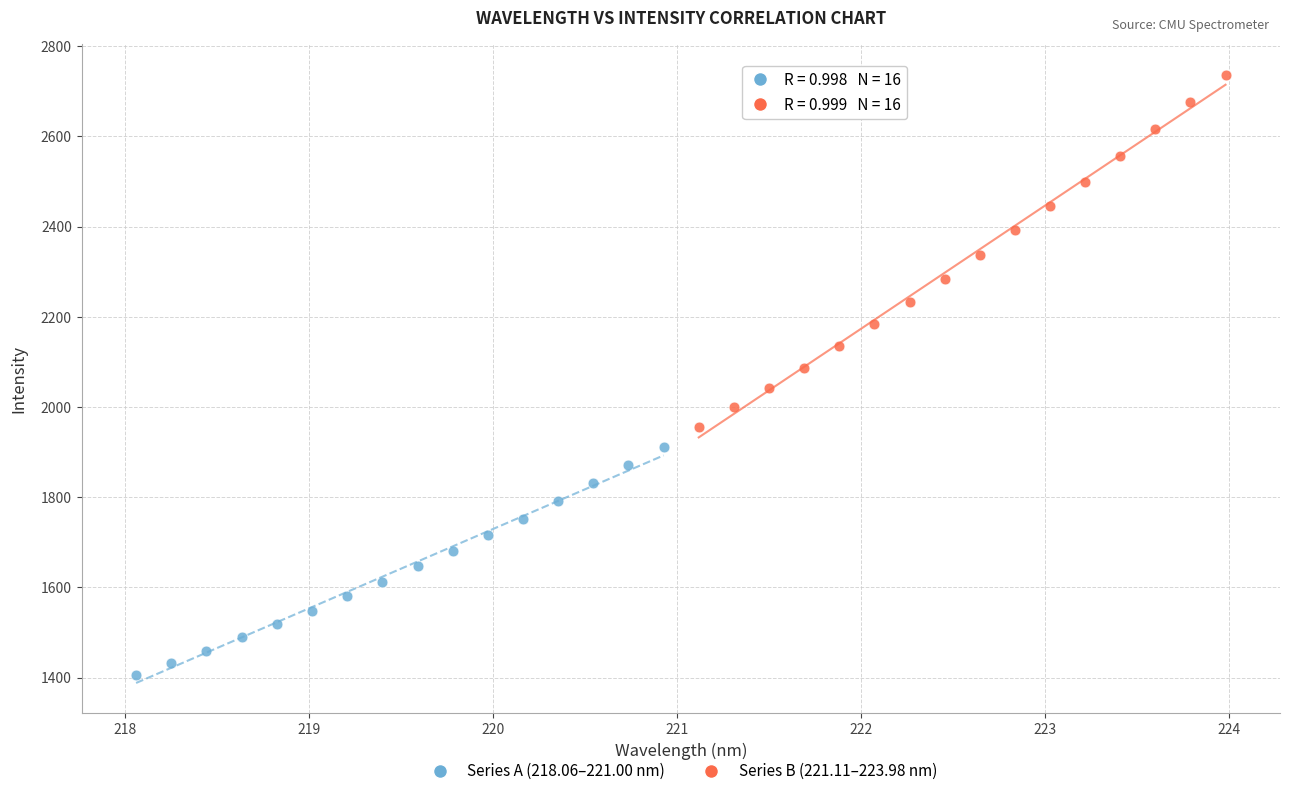

What are all the series names shown in the legend?

Series A (218.06–221.00 nm), Series B (221.11–223.98 nm)